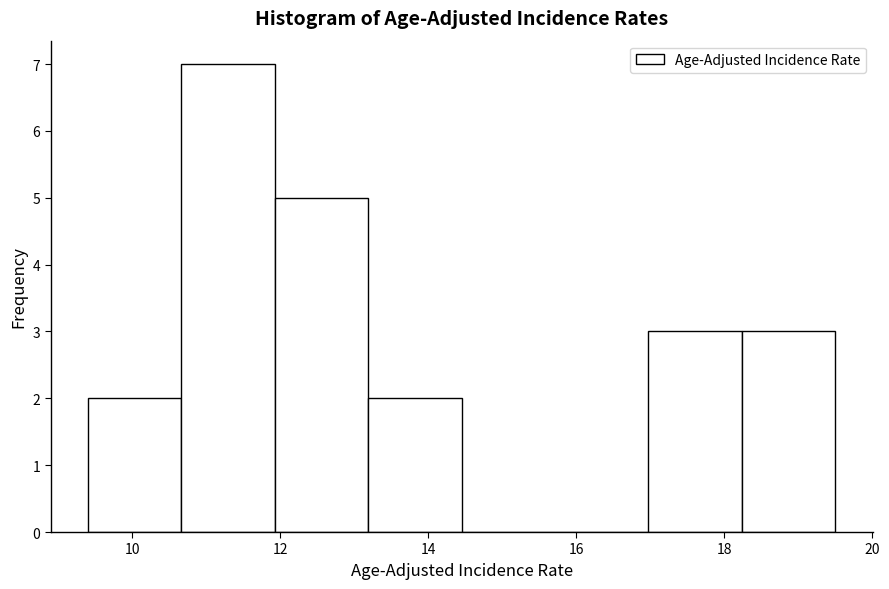

Reading left to right, transcribe this chart: for each bar, give the range it covers on the x-axis and its height. Neither the bar edges nor the heights are printed on the chart, so give them approximately, as read against the axes.

9.4 to 10.6: 2
10.6 to 12.0: 7
12.0 to 13.2: 5
13.2 to 14.4: 2
14.4 to 15.8: 0
15.8 to 17.0: 0
17.0 to 18.2: 3
18.2 to 19.6: 3